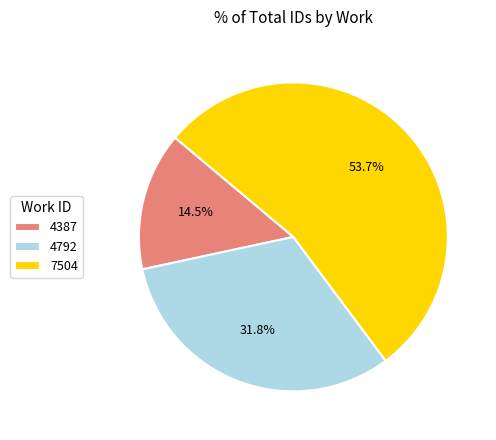

To the nearest percent, what is the difference between the largest and smallest slice percentages?

39%